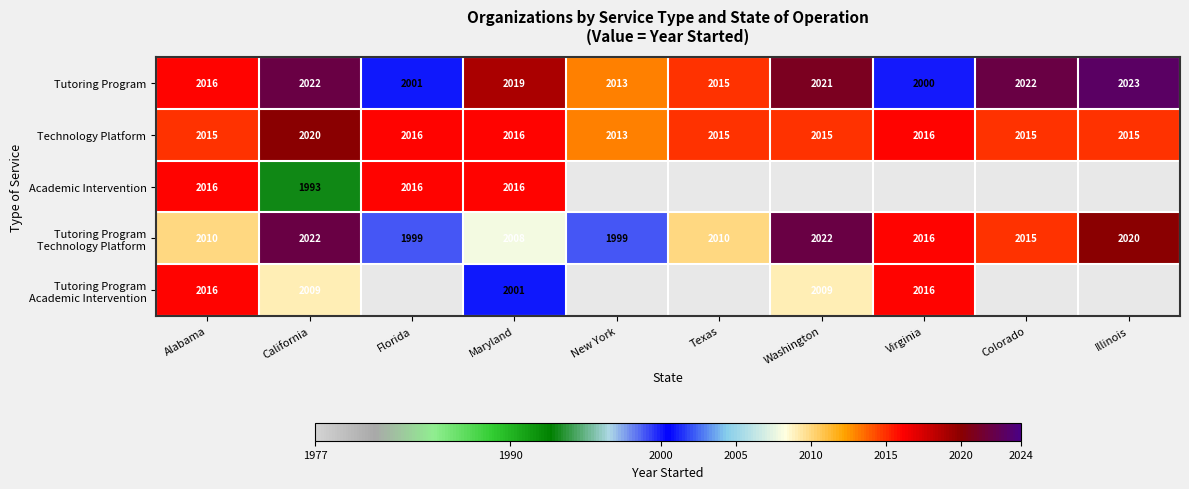

What is the total value across all series at Alabama?

10073